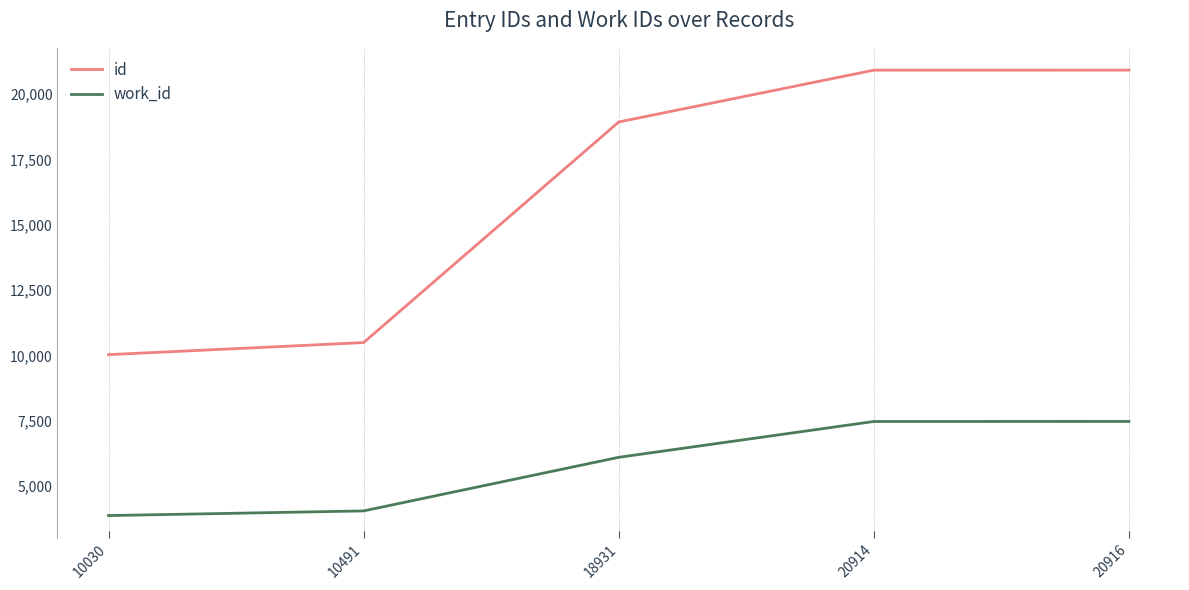

True or false: work_id and id intersect in this chart.

False